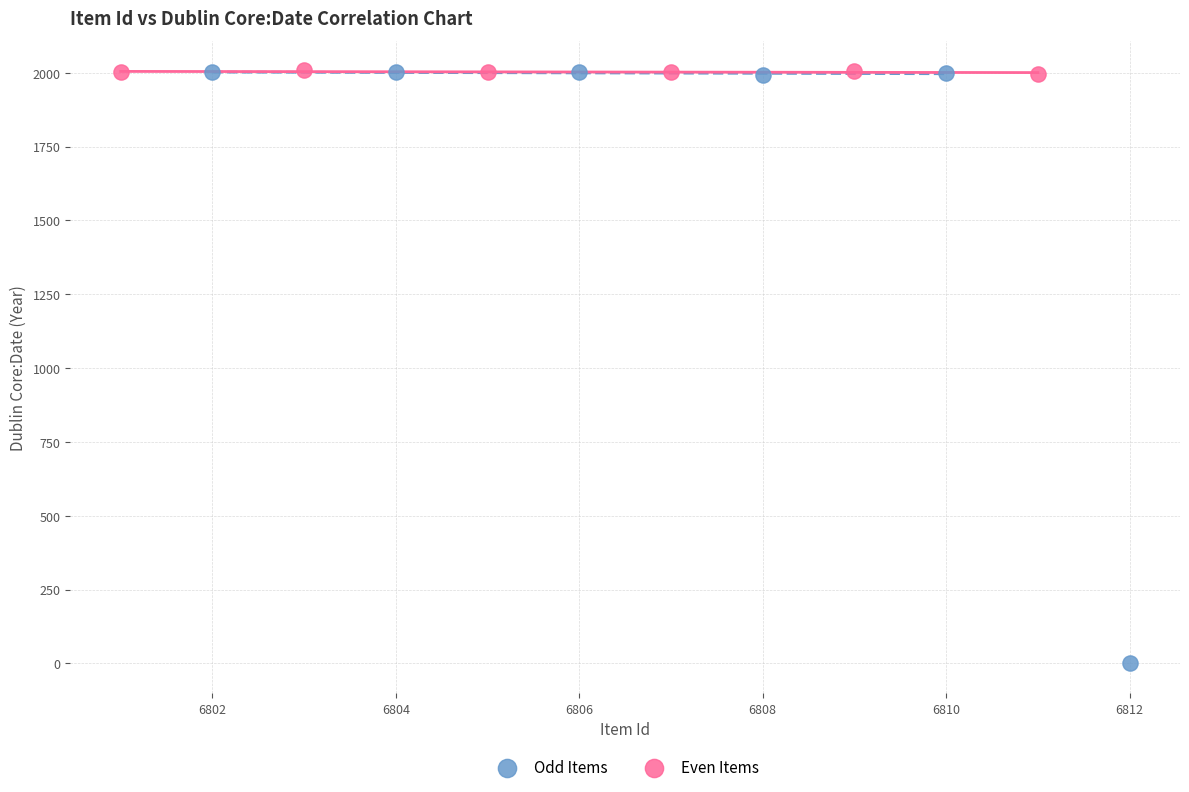

What are all the series names shown in the legend?

Odd Items, Even Items